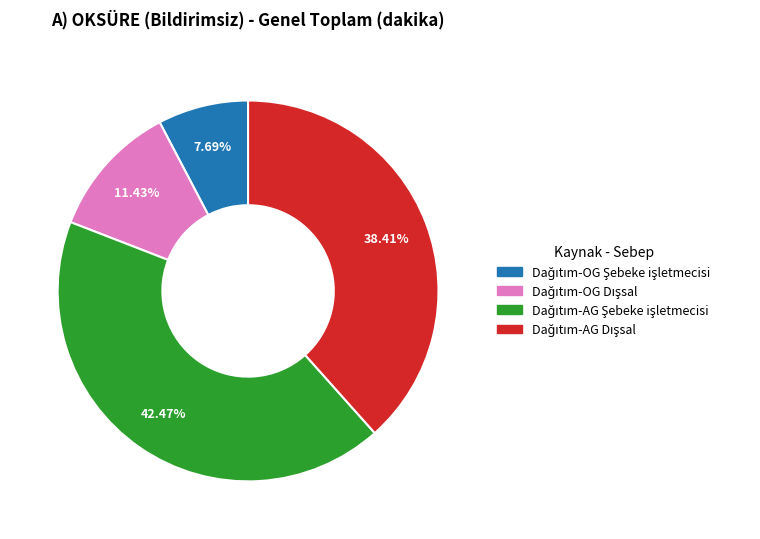

Is there any slice that represents more than half of the pie?

No